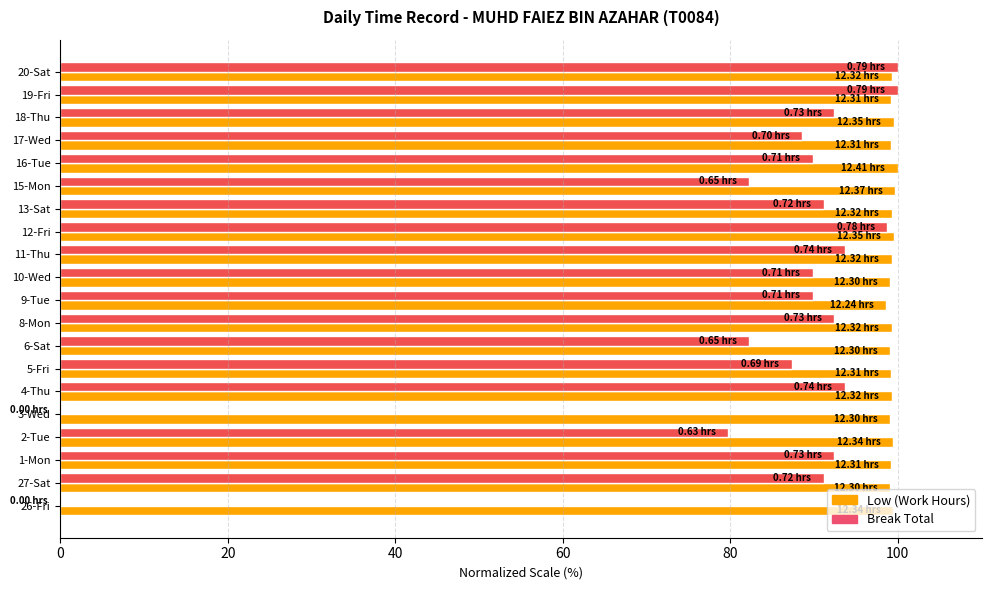

What is the sum of the Break Total values at 4-Thu and 8-Mon?

186.1